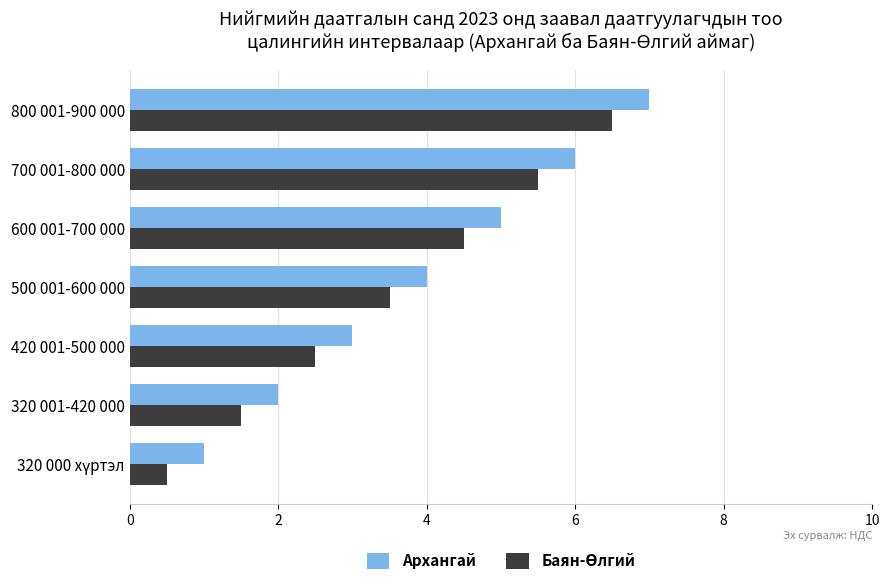

At which category does the chart reach its peak across all series?

800 001-900 000